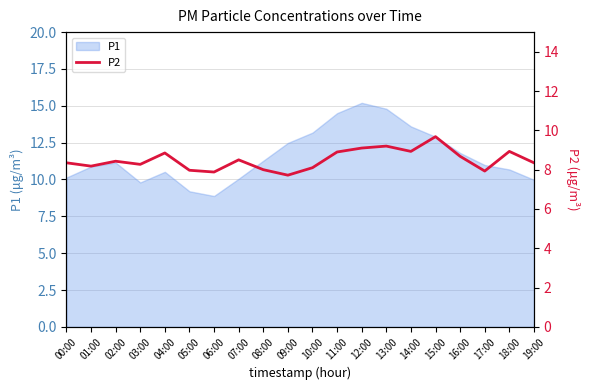

Is it true that the value at 17:00 is 7.9?

True